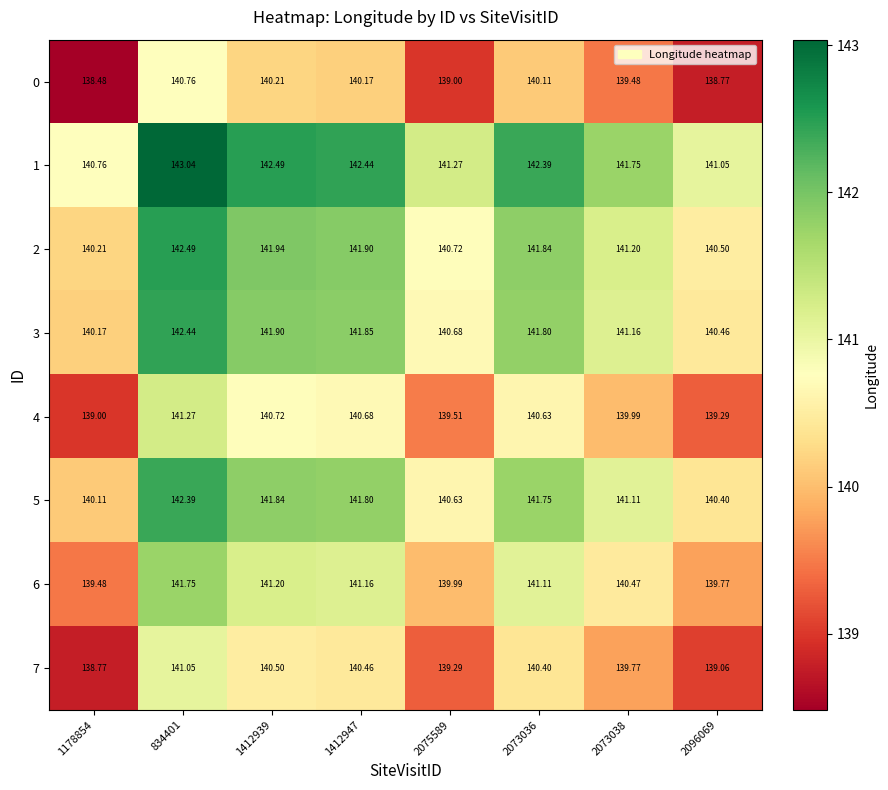

How many categories are shown in the chart?

8